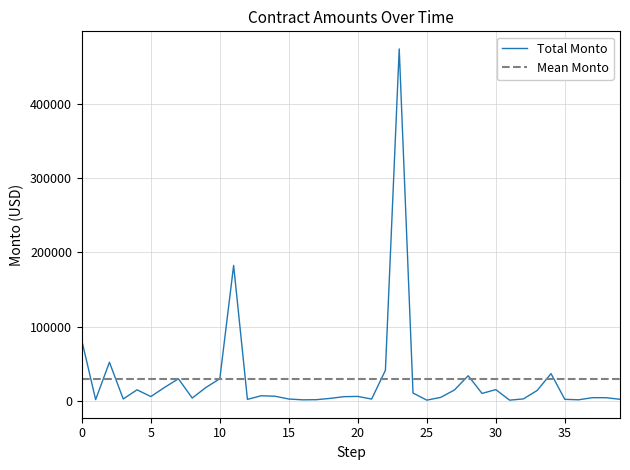

Is it true that the value at 2023-01-13 is 6996.0?

True